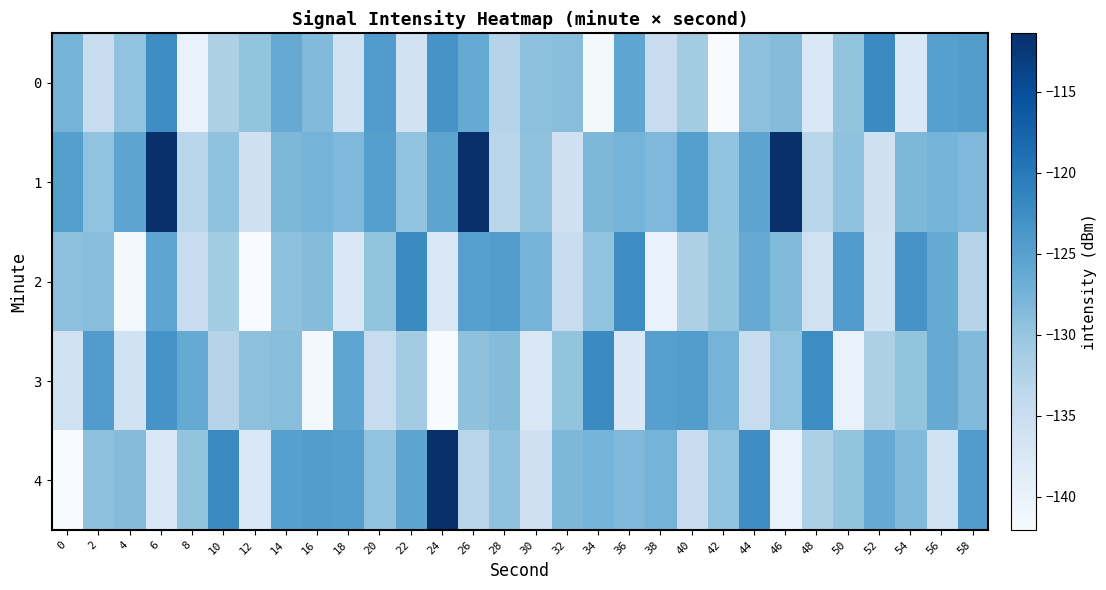

Reading left to right, extract all data points from this chart.

0: 0=-127.5	2=-134.7	4=-129.7	6=-122.4	8=-140.0	10=-132.0	12=-129.7	14=-126.4	16=-128.4	18=-136.0	20=-124.4	22=-136.1	24=-123.4	26=-126.2	28=-132.8	30=-129.3	32=-128.9	34=-141.5	36=-125.6	38=-134.7	40=-131.1	42=-142.1	44=-129.4	46=-128.8	48=-137.5	50=-129.7	52=-122.2	54=-137.5	56=-124.9	58=-124.5
1: 0=-124.8	2=-129.6	4=-125.5	6=-111.4	8=-133.1	10=-129.5	12=-135.6	14=-128.1	16=-127.5	18=-128.2	20=-124.8	22=-129.6	24=-125.5	26=-111.4	28=-133.1	30=-129.5	32=-135.6	34=-128.1	36=-127.5	38=-128.2	40=-124.8	42=-129.6	44=-125.5	46=-111.4	48=-133.1	50=-129.5	52=-135.6	54=-128.1	56=-127.5	58=-128.2
2: 0=-129.3	2=-128.9	4=-141.5	6=-125.6	8=-134.7	10=-131.1	12=-142.1	14=-129.4	16=-128.8	18=-137.5	20=-129.7	22=-122.2	24=-137.5	26=-124.9	28=-124.5	30=-127.5	32=-134.7	34=-129.7	36=-122.4	38=-140.0	40=-132.0	42=-129.7	44=-126.4	46=-128.4	48=-136.0	50=-124.4	52=-136.1	54=-123.4	56=-126.2	58=-132.8
3: 0=-136.0	2=-124.4	4=-136.1	6=-123.4	8=-126.2	10=-132.8	12=-129.3	14=-128.9	16=-141.5	18=-125.6	20=-134.7	22=-131.1	24=-142.1	26=-129.4	28=-128.8	30=-137.5	32=-129.7	34=-122.2	36=-137.5	38=-124.9	40=-124.5	42=-127.5	44=-134.7	46=-129.7	48=-122.4	50=-140.0	52=-132.0	54=-129.7	56=-126.4	58=-128.4
4: 0=-142.1	2=-129.4	4=-128.8	6=-137.5	8=-129.7	10=-122.2	12=-137.5	14=-124.9	16=-124.5	18=-124.8	20=-129.6	22=-125.5	24=-111.4	26=-133.1	28=-129.5	30=-135.6	32=-128.1	34=-127.5	36=-128.2	38=-127.5	40=-134.7	42=-129.7	44=-122.4	46=-140.0	48=-132.0	50=-129.7	52=-126.4	54=-128.4	56=-136.0	58=-124.4